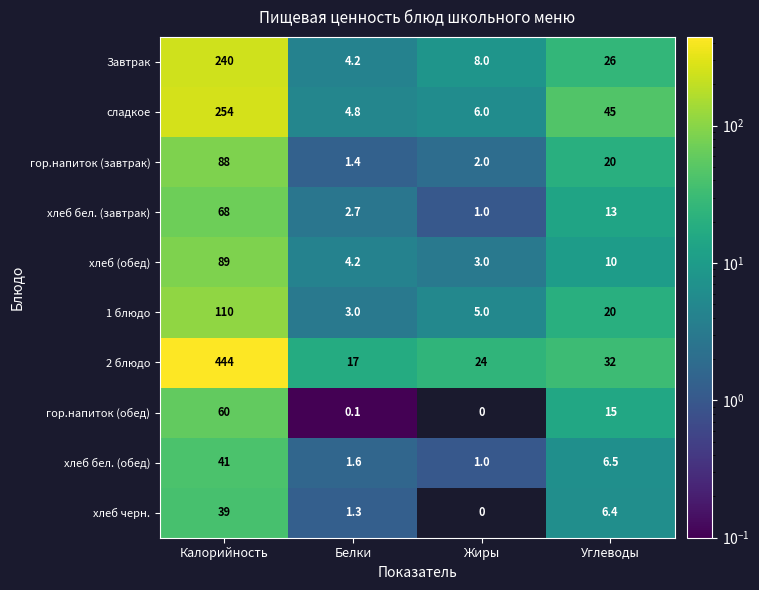

Which series has the largest total across all categories?

2 блюдо